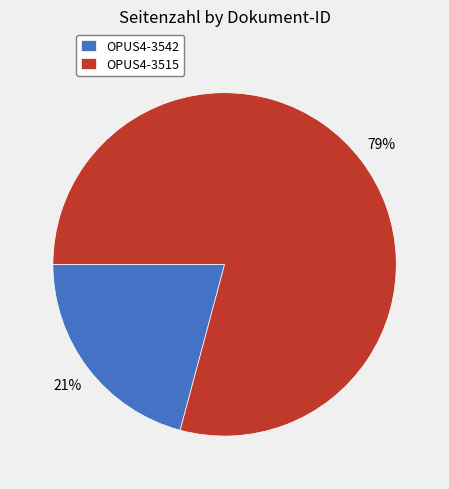

To the nearest percent, what percentage of the pie is OPUS4-3515?

79%